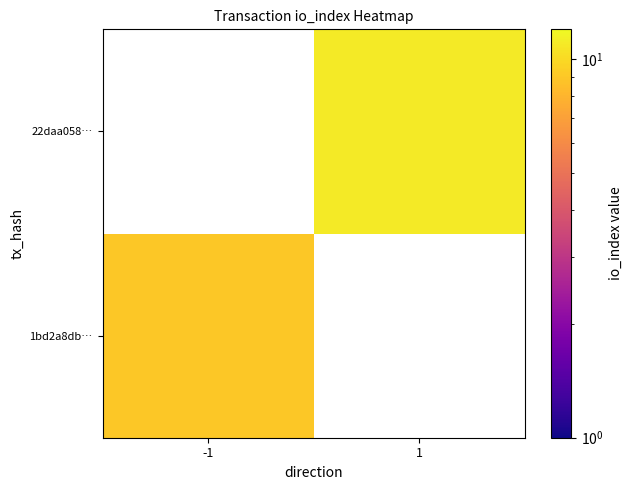

Which category has the highest value across all series?

1